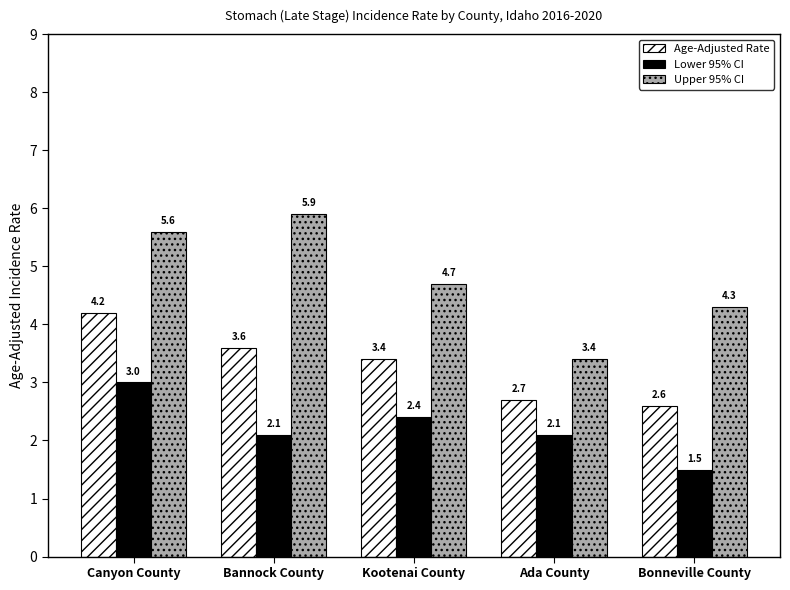

Rank the series by their average value, from highest to lowest.

Upper 95% CI, Age-Adjusted Rate, Lower 95% CI